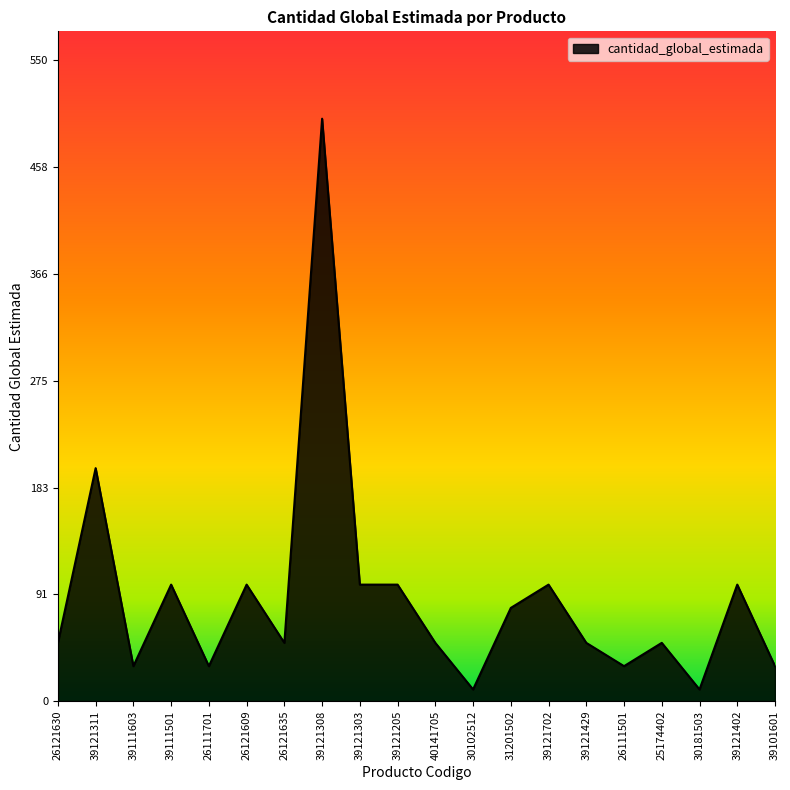

What is the change in value from 26121630 to 26111501?

-20